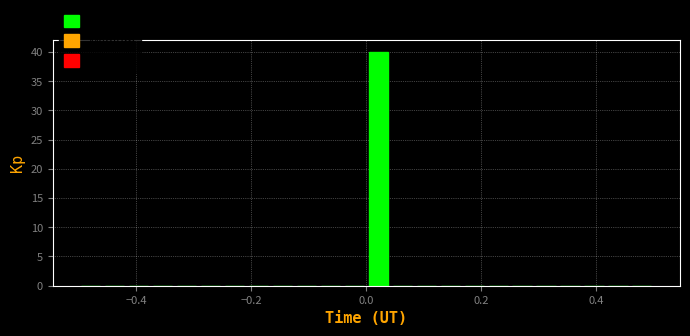

Read against the x-axis, roughly where is the centre of the tallest bar?

0.02